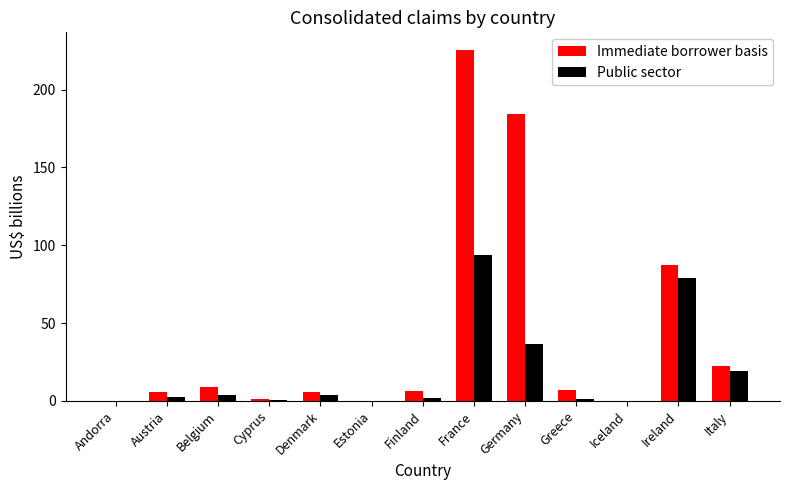

What is the sum of all Public sector values?

241.3